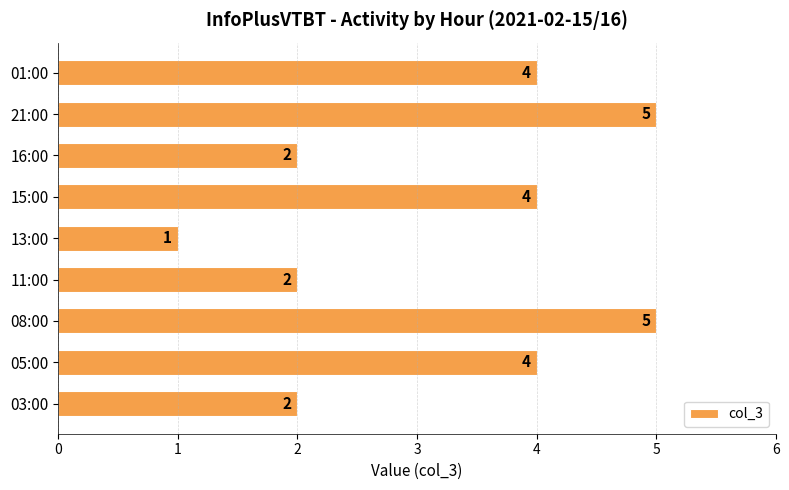

Which label corresponds to the smallest value in the chart?

13:00